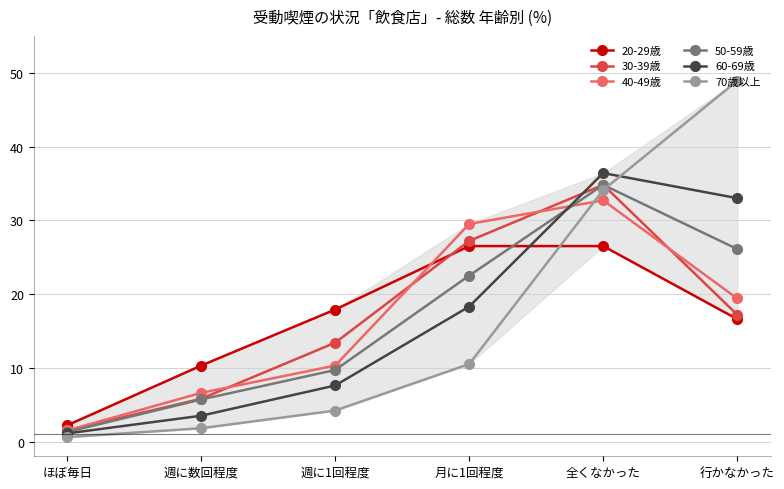

At which label does 50-59歳 reach its peak?

全くなかった